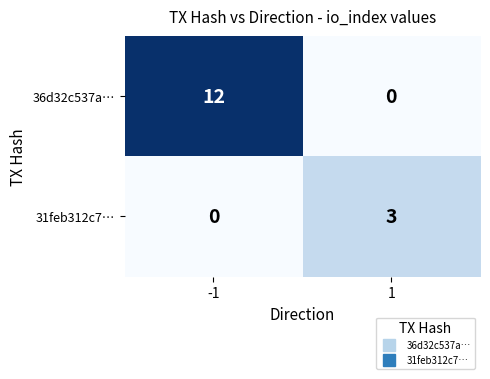

Rank the series at -1 from highest to lowest value.

36d32c537a…, 31feb312c7…